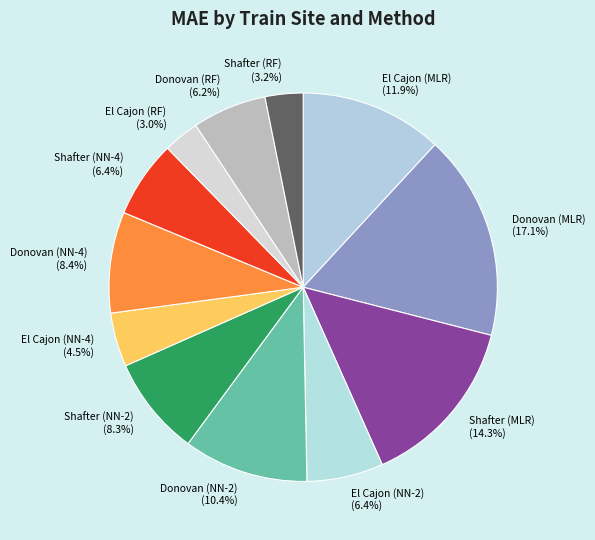

To the nearest percent, what is the average slice percentage?

8%